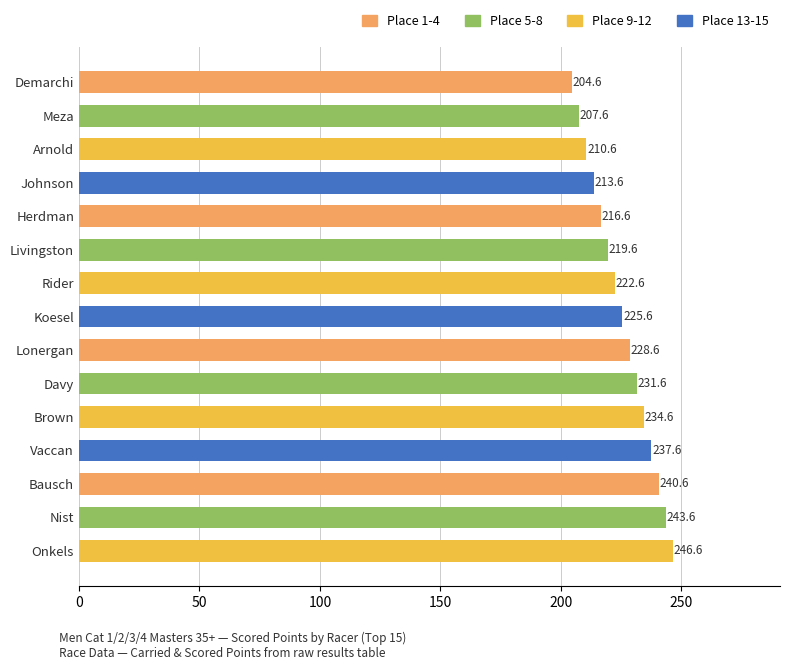

List the labels in order of value, smallest first.

Demarchi, Meza, Arnold, Johnson, Herdman, Livingston, Rider, Koesel, Lonergan, Davy, Brown, Vaccan, Bausch, Nist, Onkels